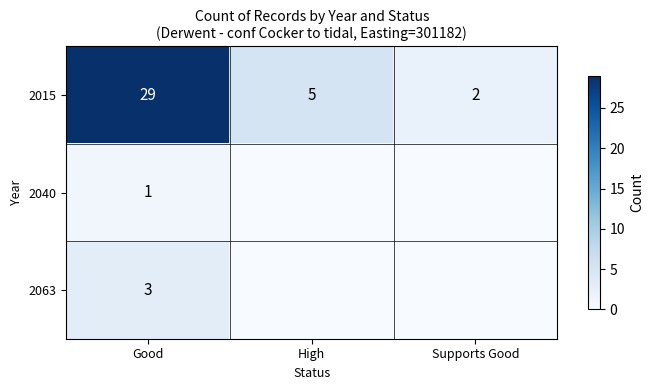

What is the maximum value shown in the chart?

29